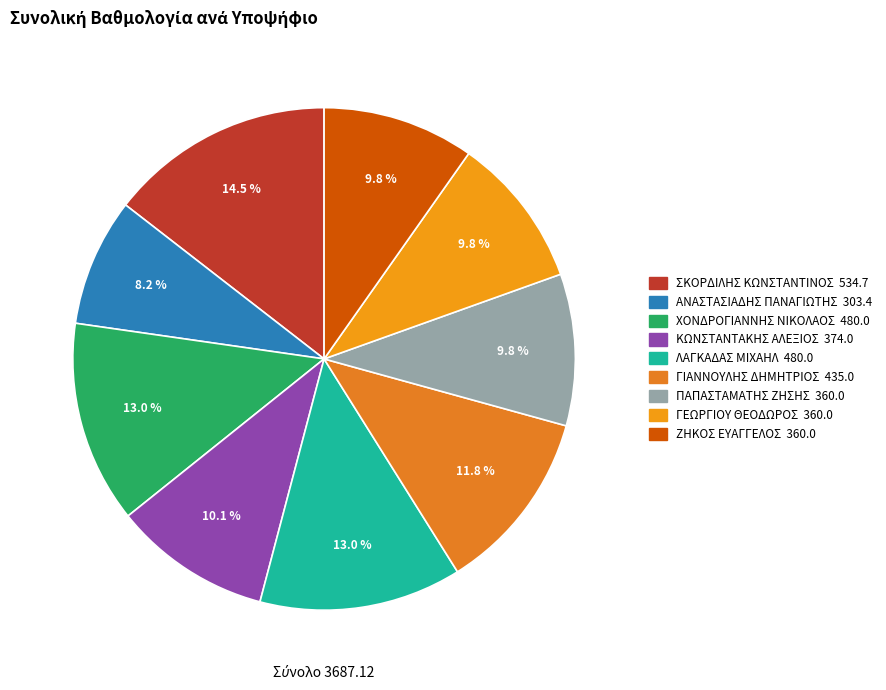

To the nearest percent, what percentage of the pie is ΠΑΠΑΣΤΑΜΑΤΗΣ ΖΗΣΗΣ?

10%